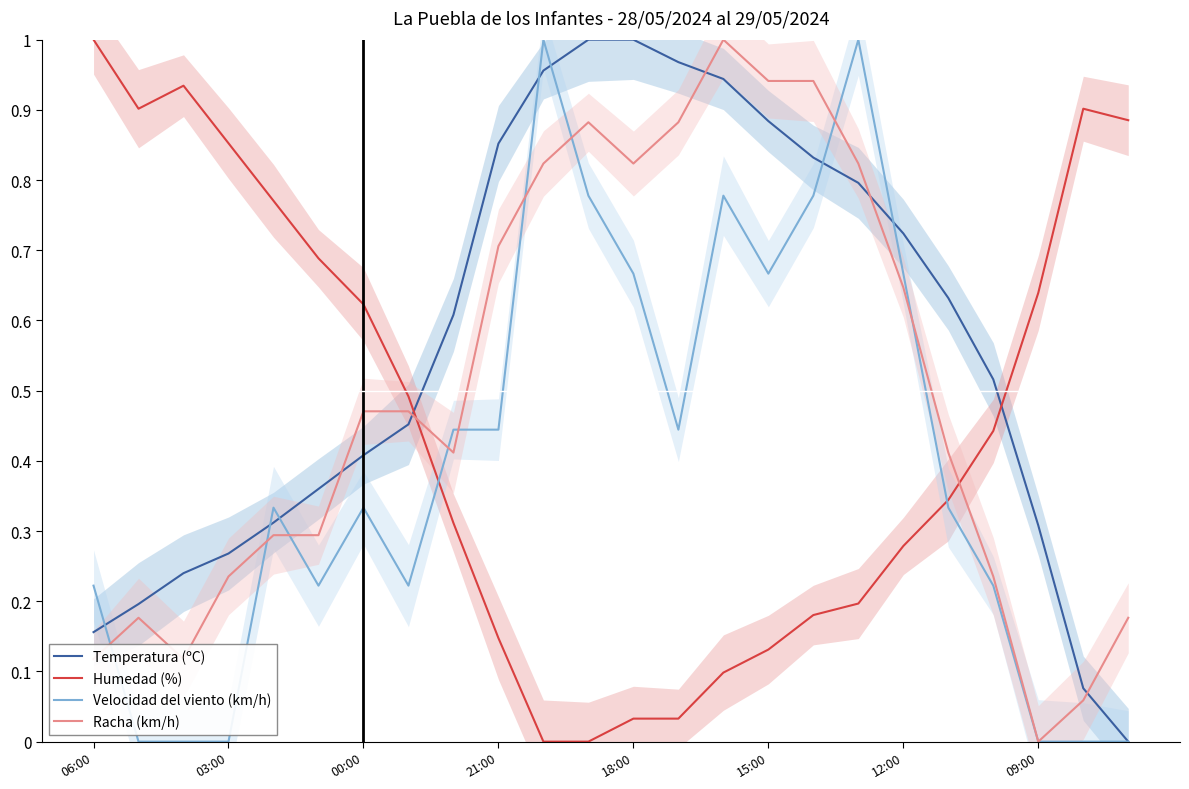

True or false: Velocidad del viento (km/h) and Humedad (%) cross at least once.

True